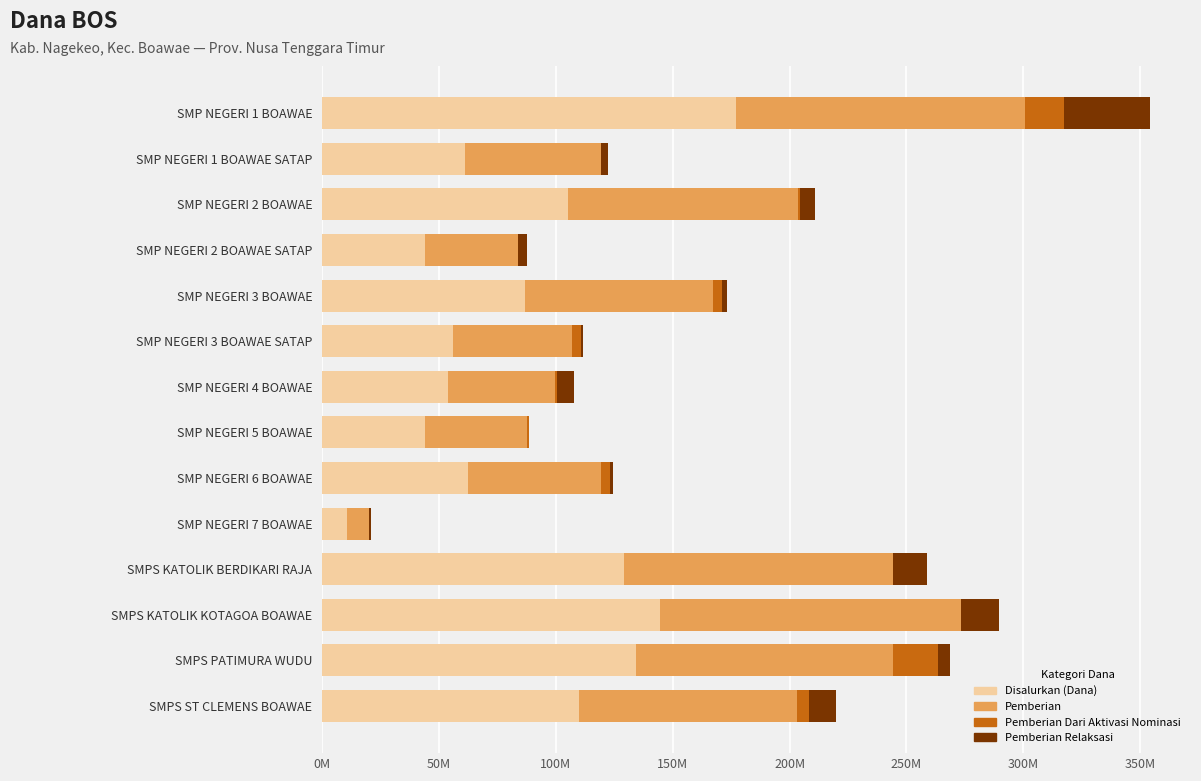

Which category has the highest value in the Disalurkan (Dana) series?

SMP NEGERI 1 BOAWAE